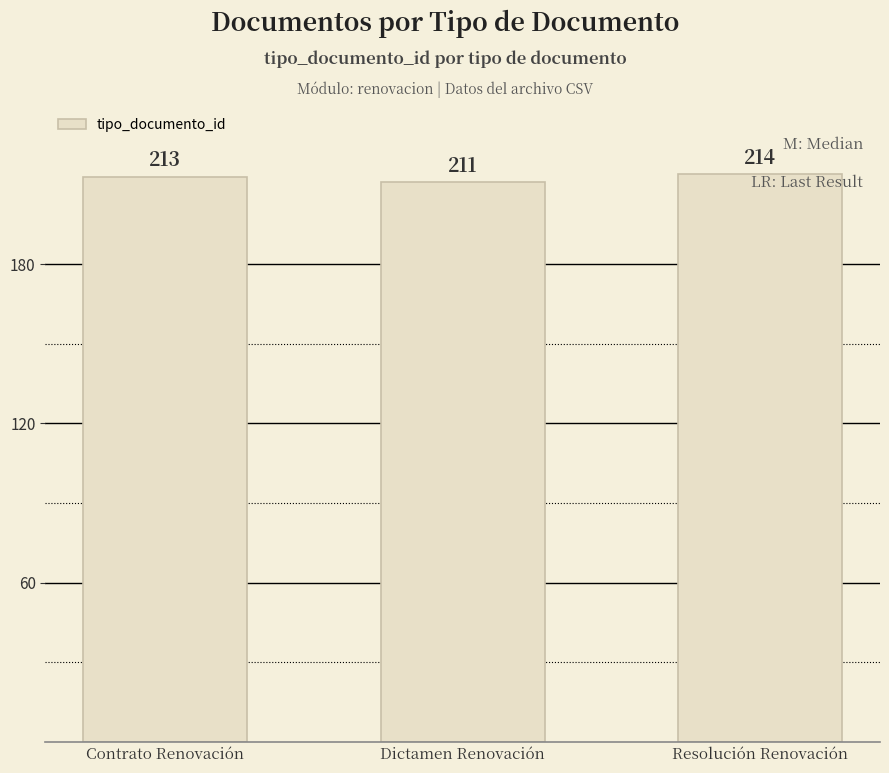

The value at Contrato Renovación is 213. True or false?

True